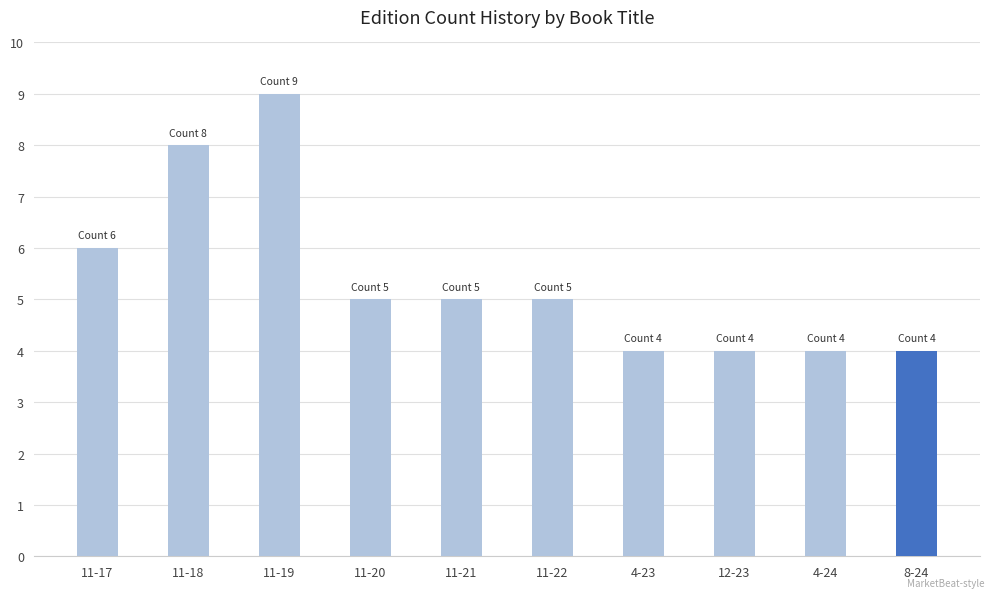

What is the smallest value displayed?

4